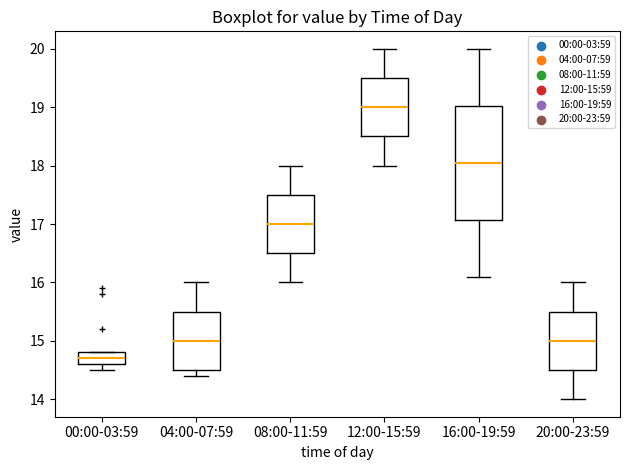

Reading left to right, read every box against the y-axis: the position of its median line, the range the box covers, and the ends of its whiskers. The values are not printed on the chart, so give them approximately, as read against the axis.

00:00-03:59: median 14.7, box 14.6 to 14.8, whiskers 14.5 to 14.8
04:00-07:59: median 15.0, box 14.5 to 15.5, whiskers 14.4 to 16.0
08:00-11:59: median 17.0, box 16.5 to 17.5, whiskers 16.0 to 18.0
12:00-15:59: median 19.0, box 18.5 to 19.5, whiskers 18.0 to 20.0
16:00-19:59: median 18.1, box 17.1 to 19.0, whiskers 16.1 to 20.0
20:00-23:59: median 15.0, box 14.5 to 15.5, whiskers 14.0 to 16.0